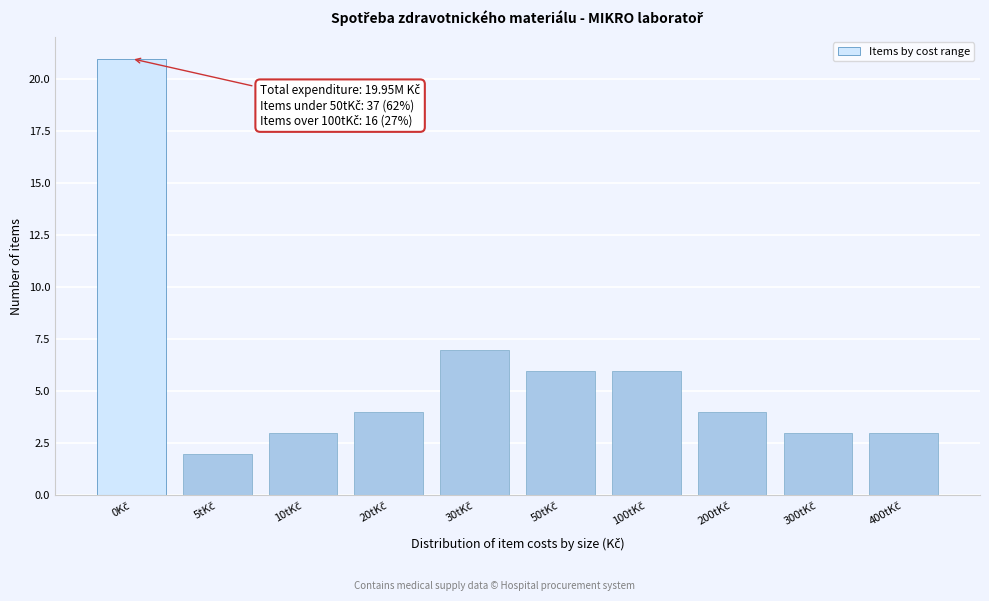

Reading right to left, extract all data points from this chart.

3	3	4	6	6	7	4	3	2	21